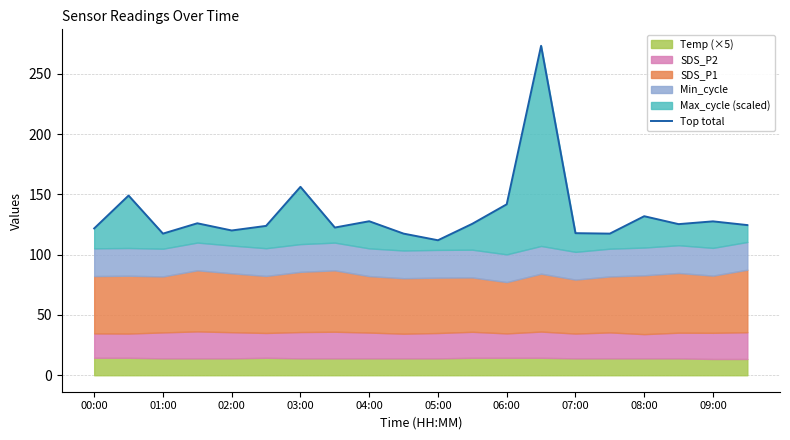

Read the value at 09:00.

127.6